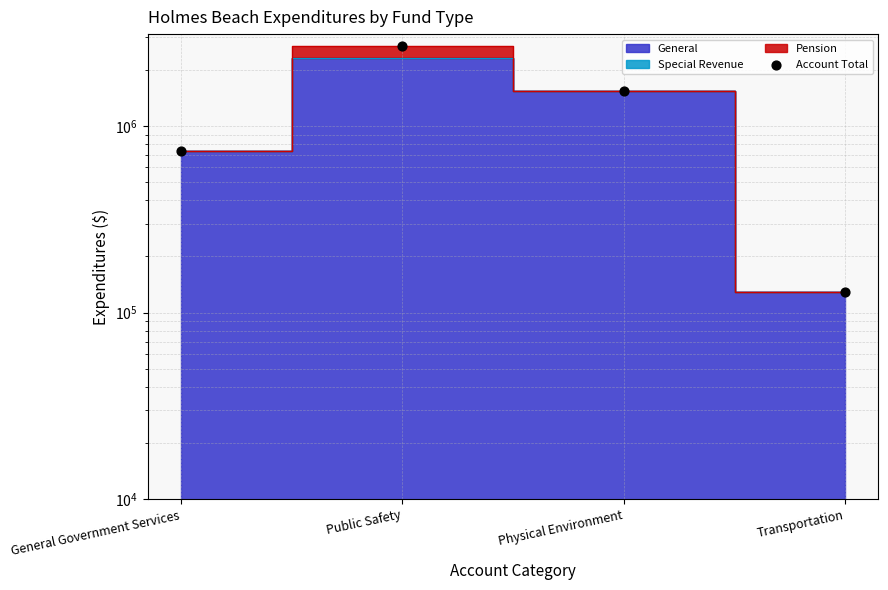

What is the change in value from Physical Environment to Transportation?

-1410307